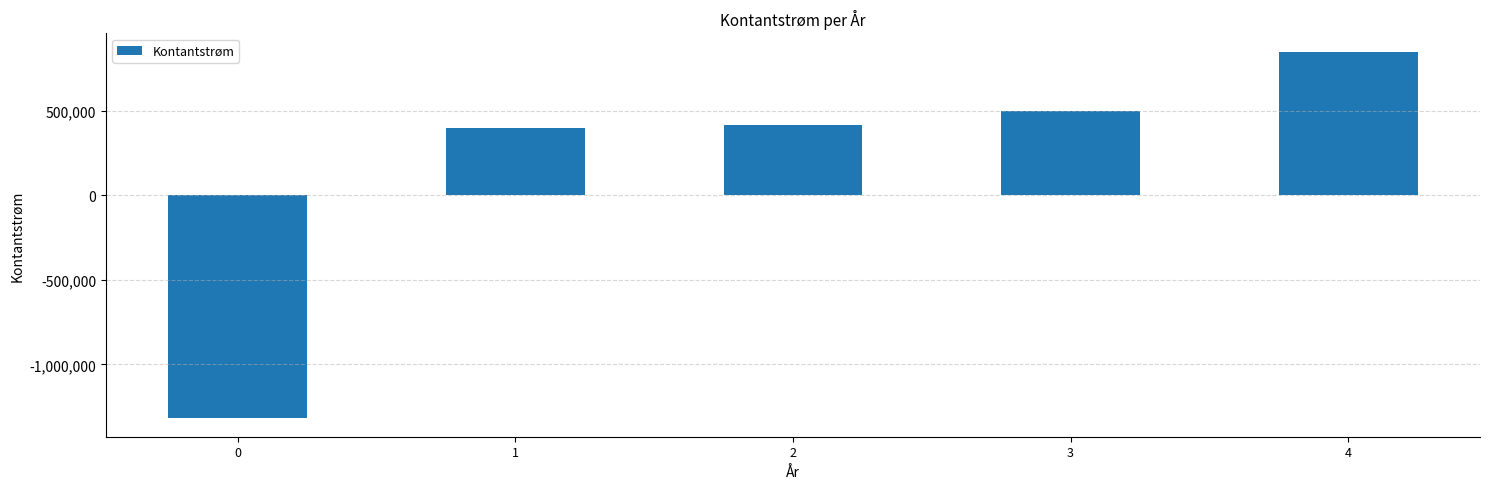

What is the change in value from 3 to 4?

+350000